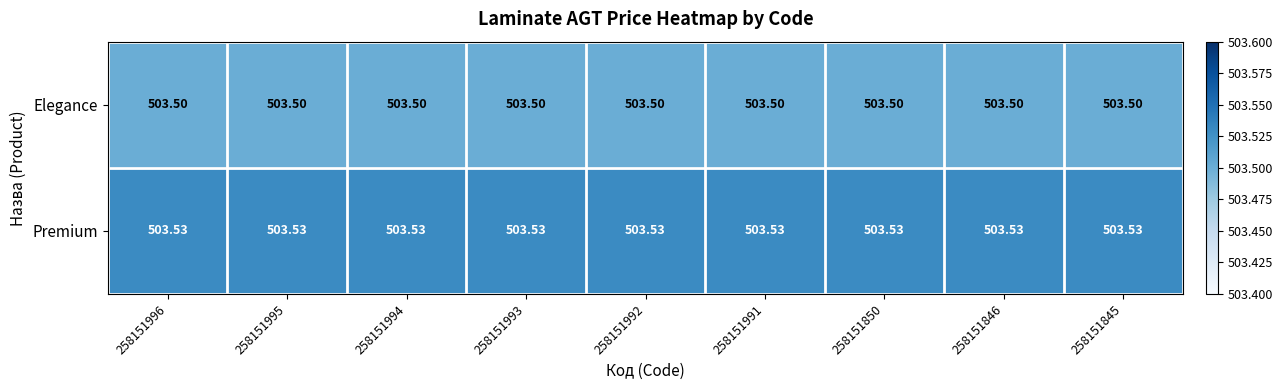

Count the number of categories in the chart.

9